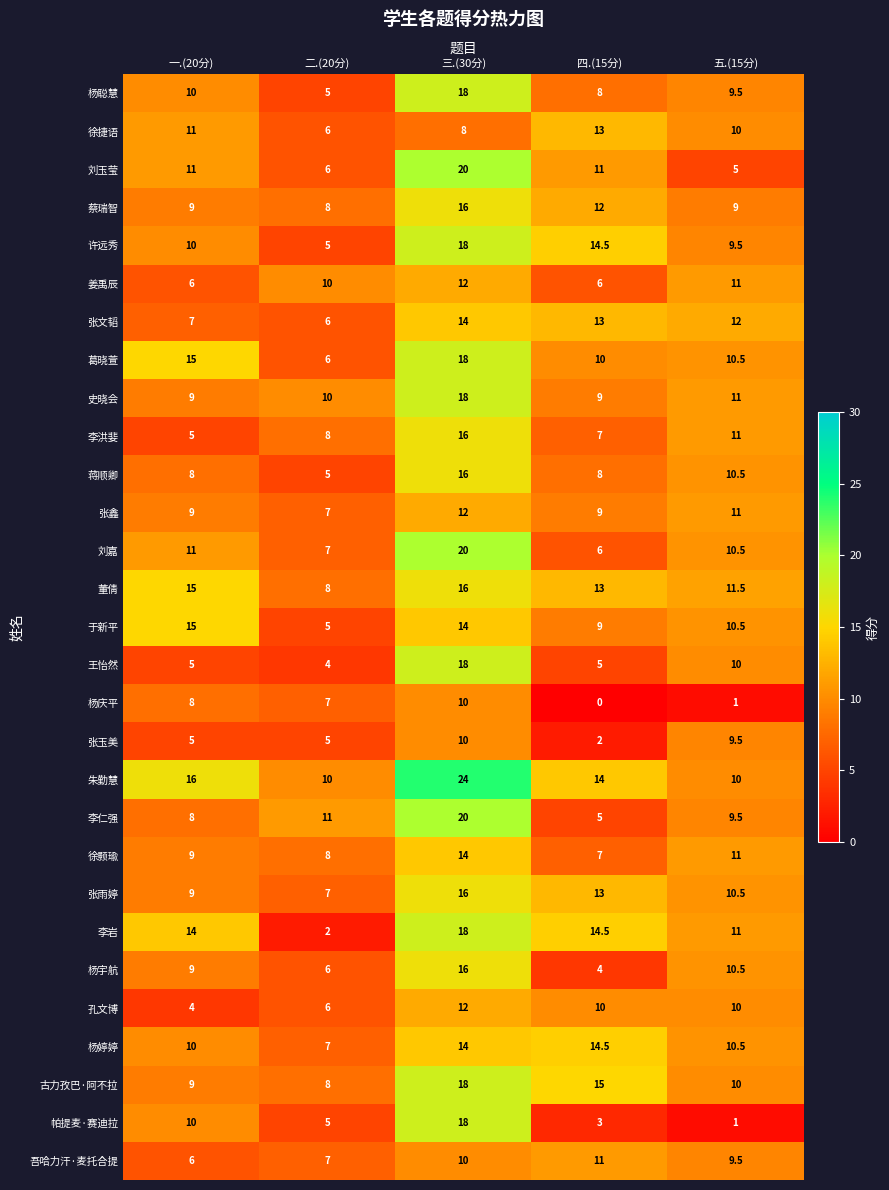

How many categories are shown in the chart?

5